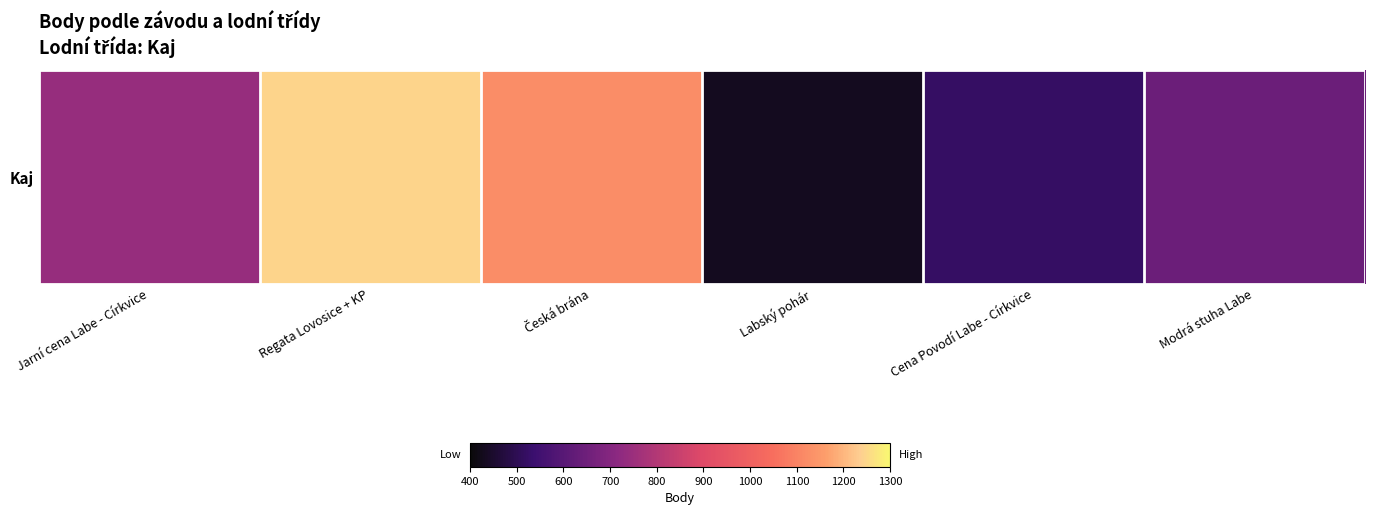

Count the number of categories in the chart.

6